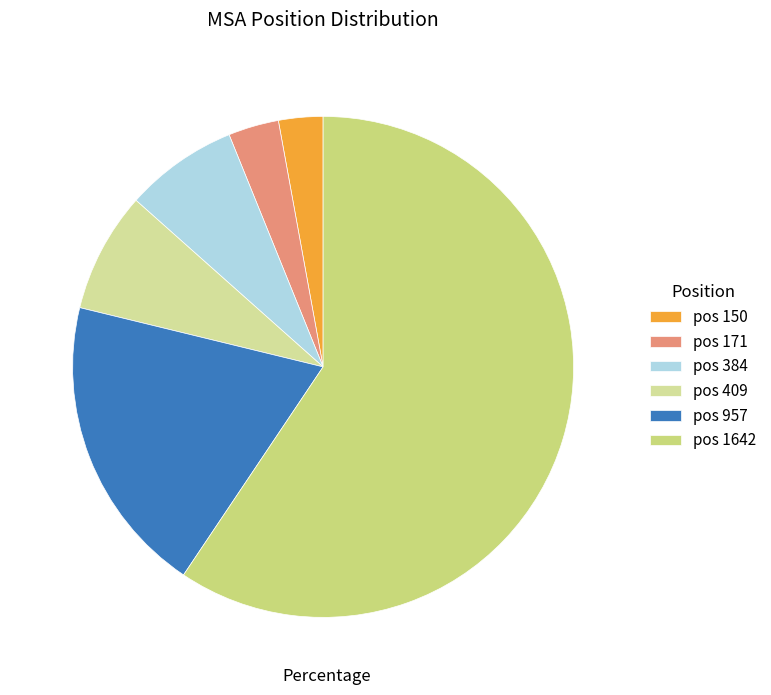

Count the number of slices in the pie.

6